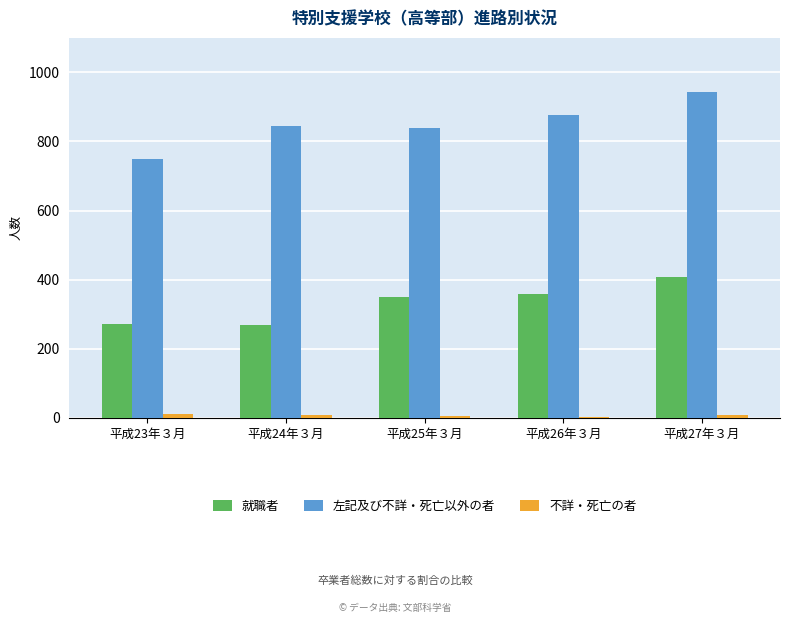

What is the sum of all 左記及び不詳・死亡以外の者 values?

4257